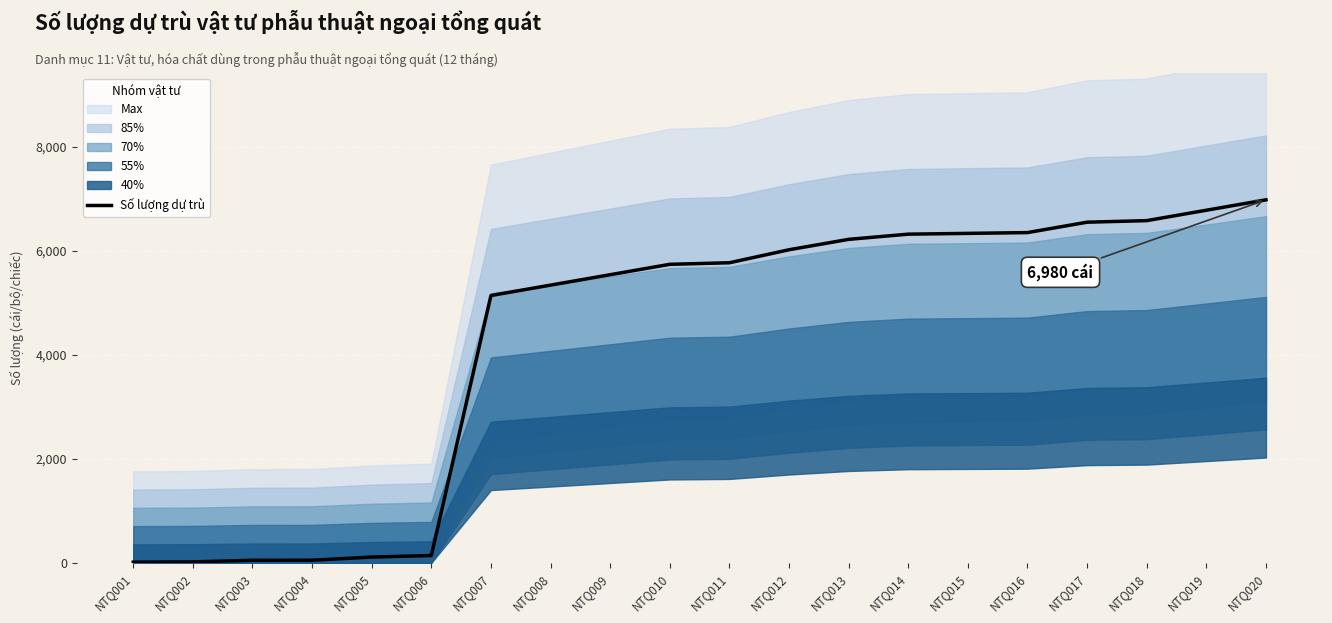

Rank the categories by value from lowest to highest.

NTQ001, NTQ002, NTQ003, NTQ004, NTQ005, NTQ006, NTQ007, NTQ008, NTQ009, NTQ010, NTQ011, NTQ012, NTQ013, NTQ014, NTQ015, NTQ016, NTQ017, NTQ018, NTQ019, NTQ020